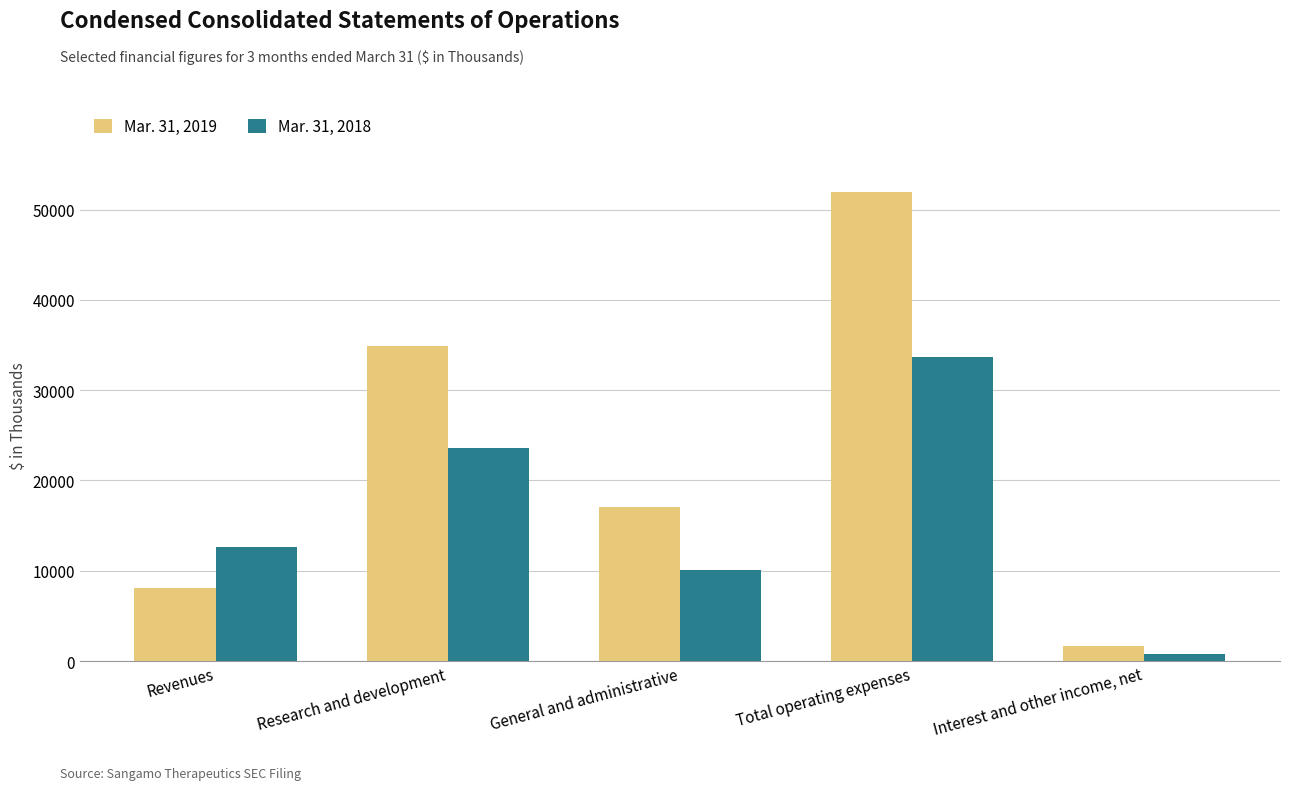

How many distinct data groups are displayed?

2